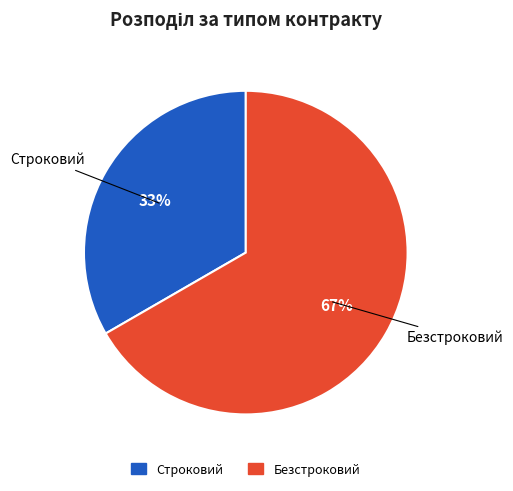

What is the smallest slice in the pie chart?

Строковий